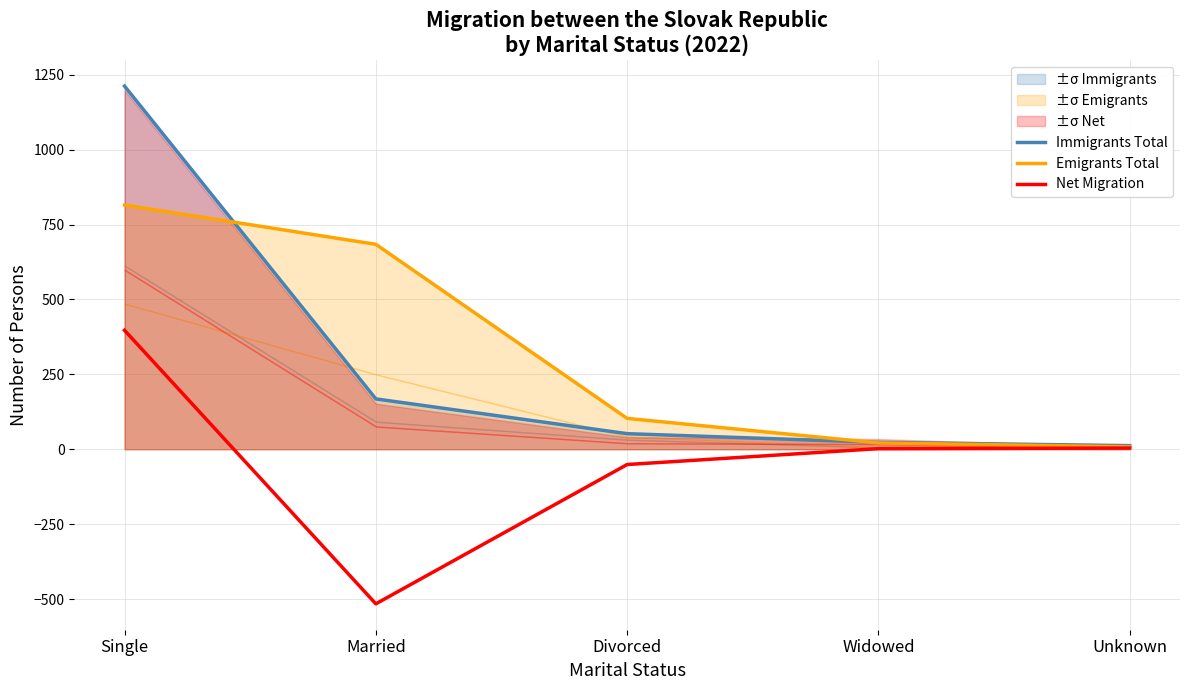

The value of Net Migration at Married is -775. True or false?

False